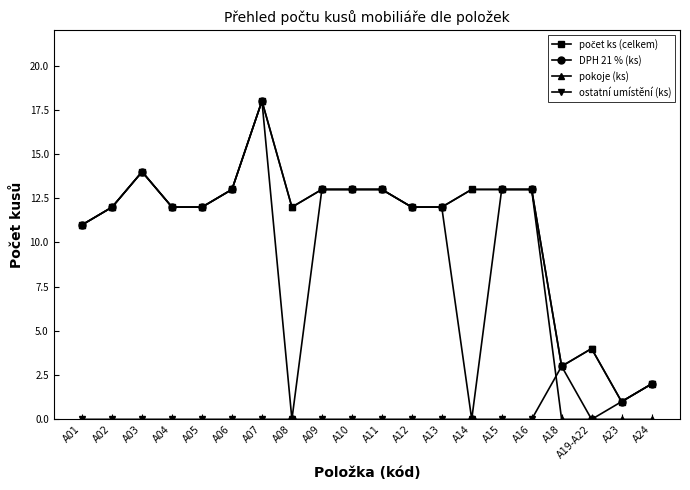

At how many categories does at least one series exceed 7?

16